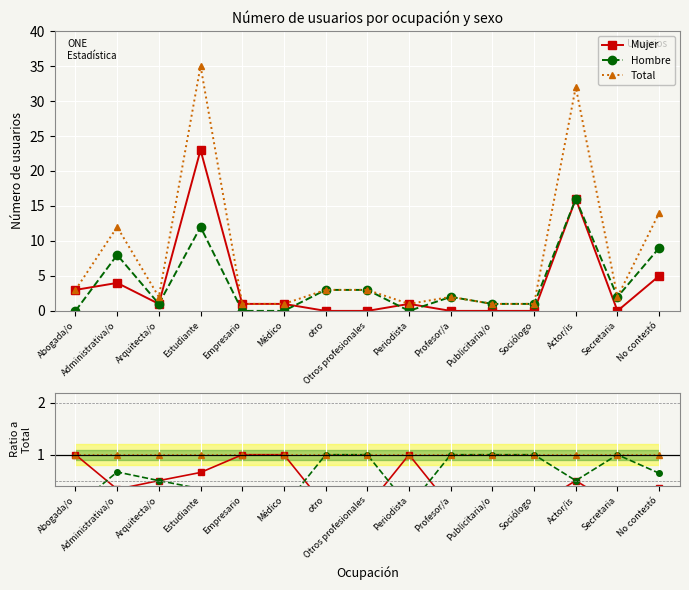

Reading left to right, list all the values displayed in this chart.

Mujer: 1.0	0.3	0.5	0.7	1.0	1.0	0.0	0.0	1.0	0.0	0.0	0.0	0.5	0.0	0.4
Hombre: 0.0	0.7	0.5	0.3	0.0	0.0	1.0	1.0	0.0	1.0	1.0	1.0	0.5	1.0	0.6
Total: 1.0	1.0	1.0	1.0	1.0	1.0	1.0	1.0	1.0	1.0	1.0	1.0	1.0	1.0	1.0